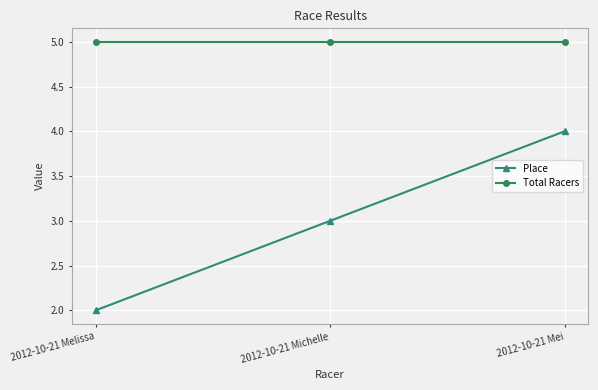

Rank the series by their average value, from highest to lowest.

Total Racers, Place